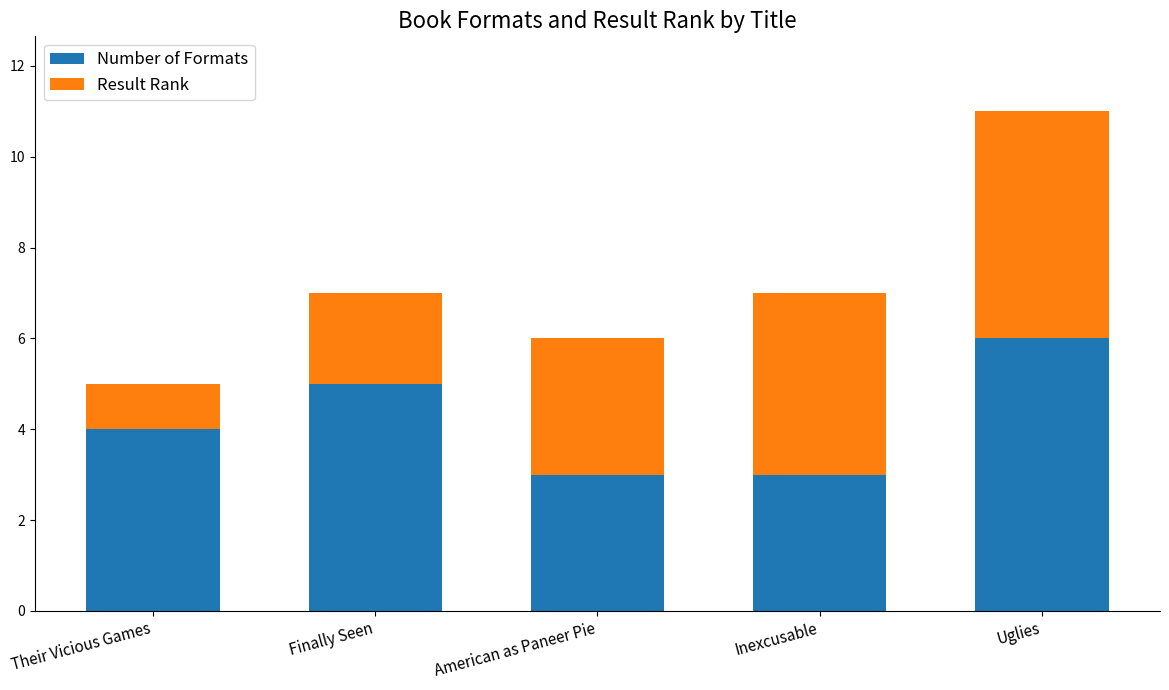

Reading left to right, list the values for the Number of Formats series.

Their Vicious Games=4	Finally Seen=5	American as Paneer Pie=3	Inexcusable=3	Uglies=6